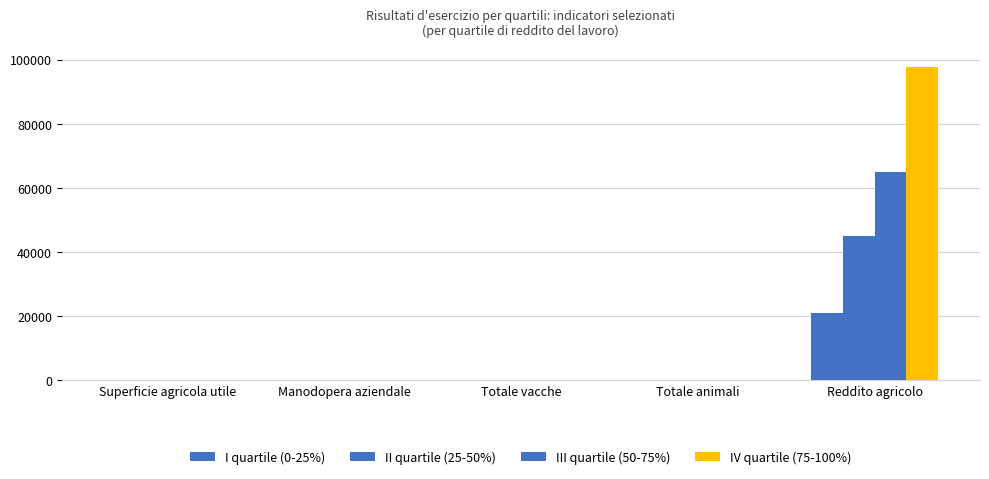

At which label does II quartile (25-50%) reach its peak?

Reddito agricolo